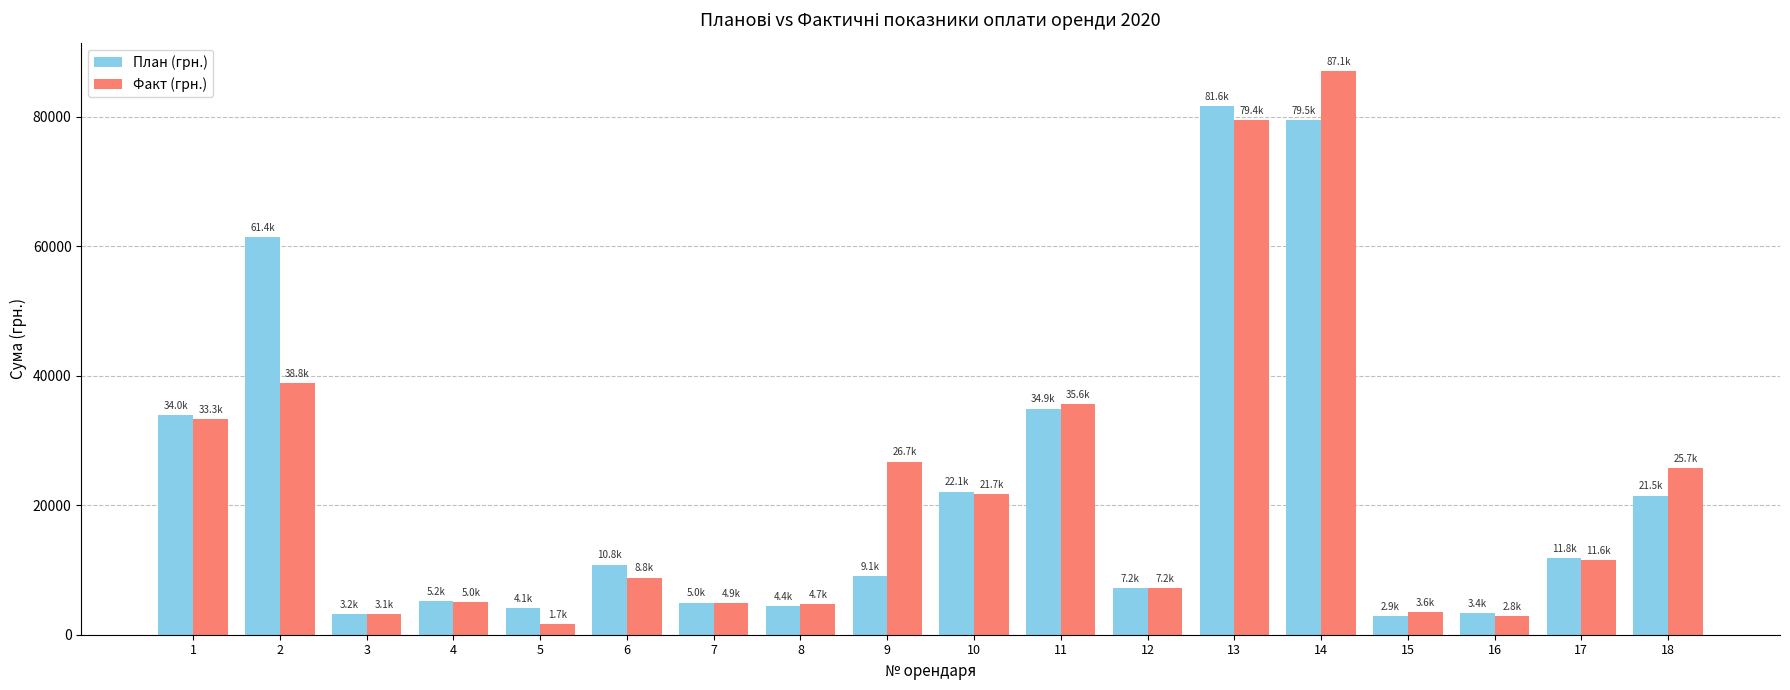

What are all the series names shown in the legend?

План (грн.), Факт (грн.)